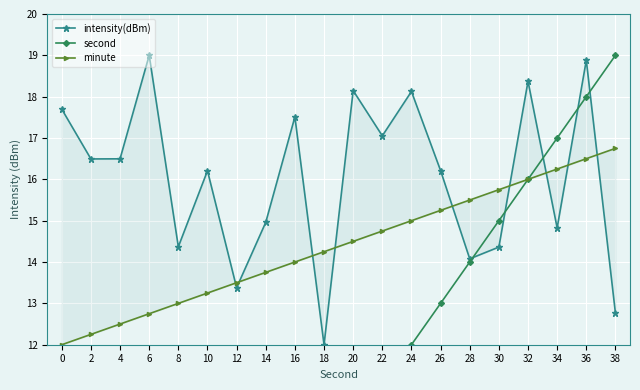

The second series shows 18.0 at 36. True or false?

True